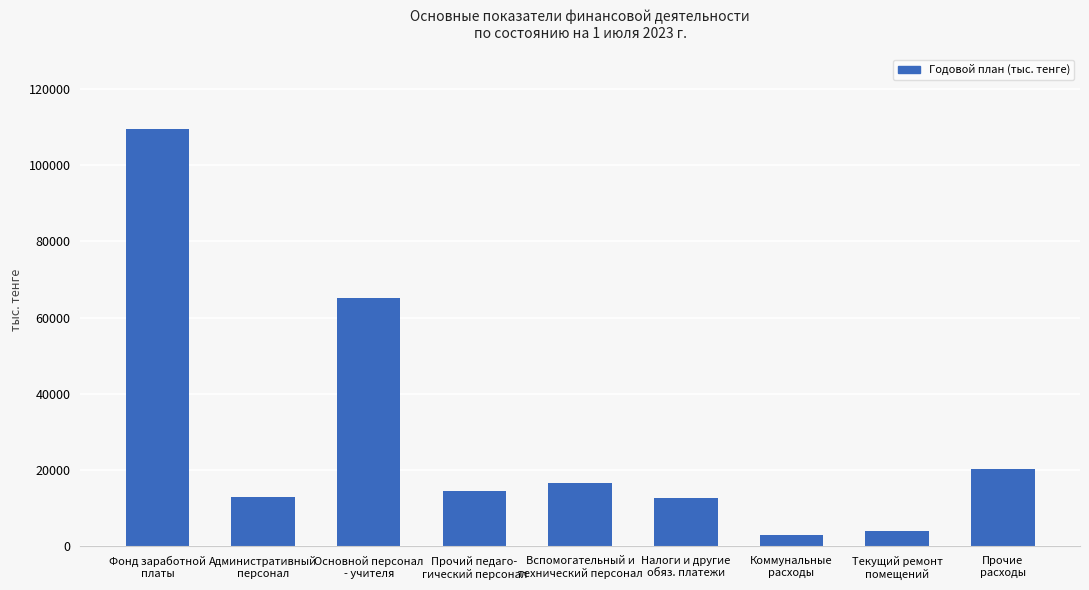

What is the difference between the values at Коммунальные
расходы and Прочий педаго-
гический персонал?

11471.4